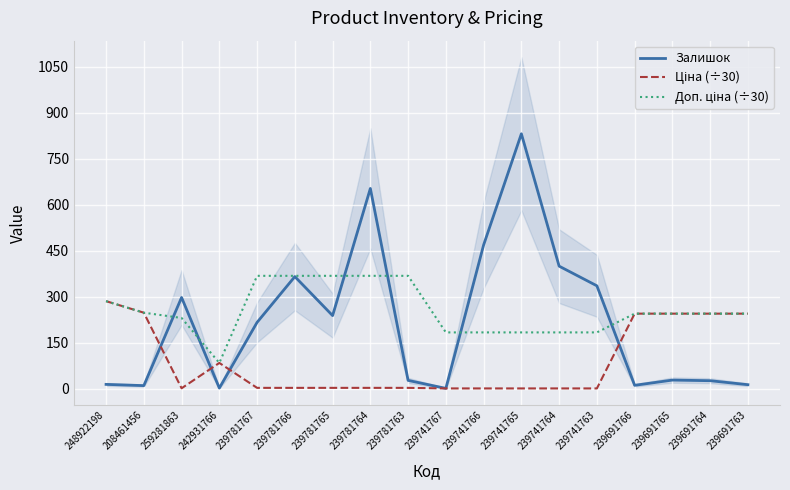

Is the value of Ціна (÷30) at 239741763 greater than the value of Залишок at 239741767?

No